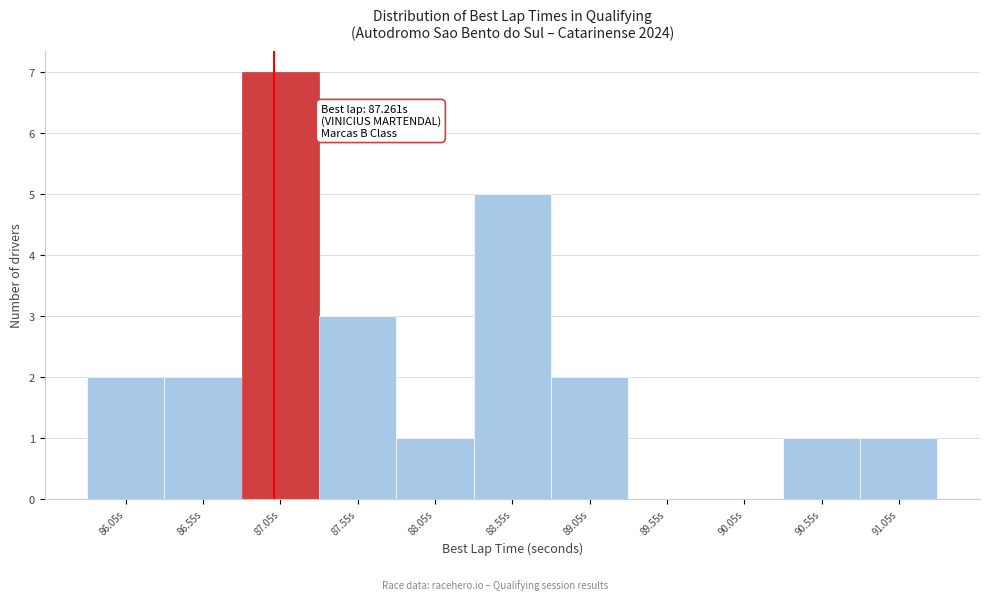

Reading left to right, extract all data points from this chart.

86.05s=2	86.55s=2	87.05s=7	87.55s=3	88.05s=1	88.55s=5	89.05s=2	89.55s=0	90.05s=0	90.55s=1	91.05s=1